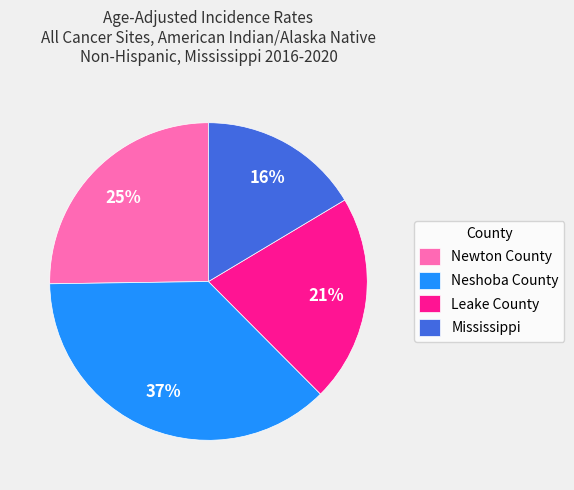

Do Newton County and Leake County together represent more than half of the pie?

No